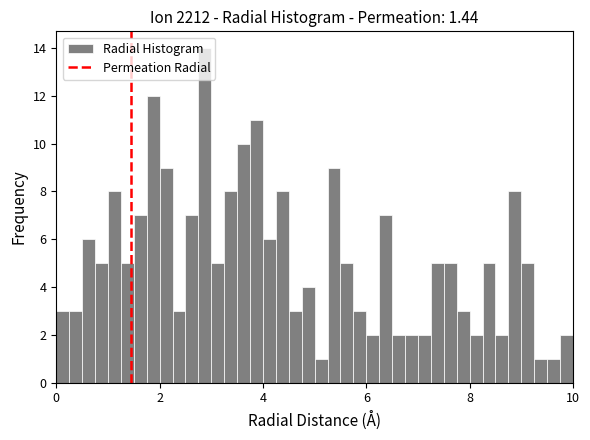

Read against the x-axis, roughly where is the centre of the tallest bar?

2.8